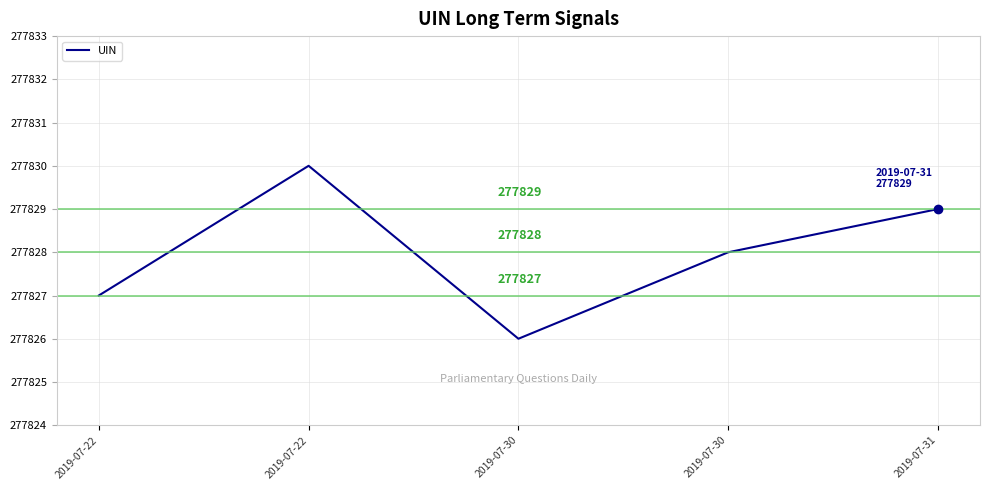

How many lines are shown in the chart?

1